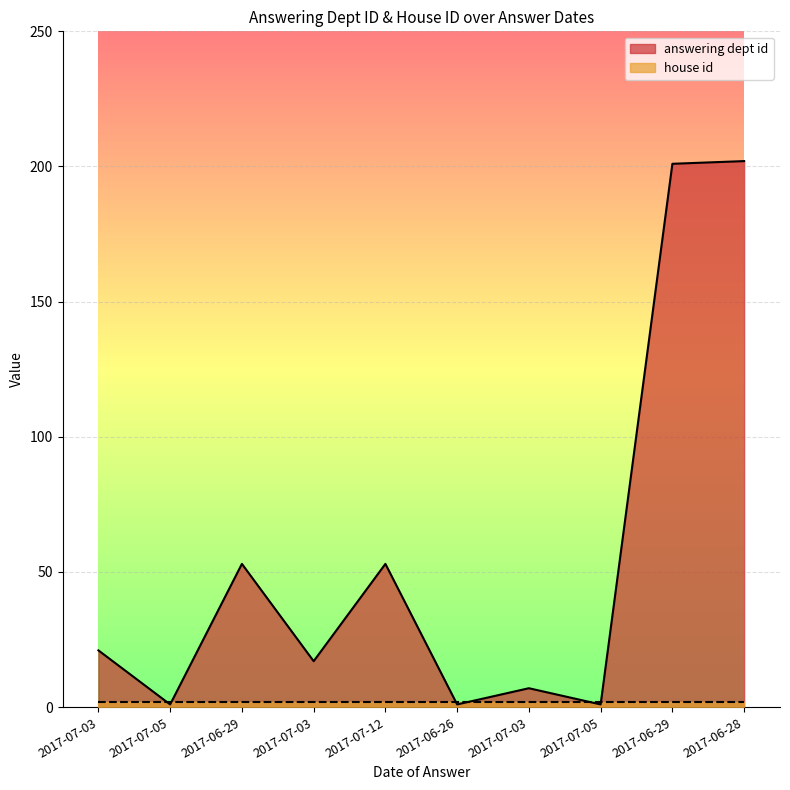

The chart shows a value of 2 at 2017-06-26. True or false?

False